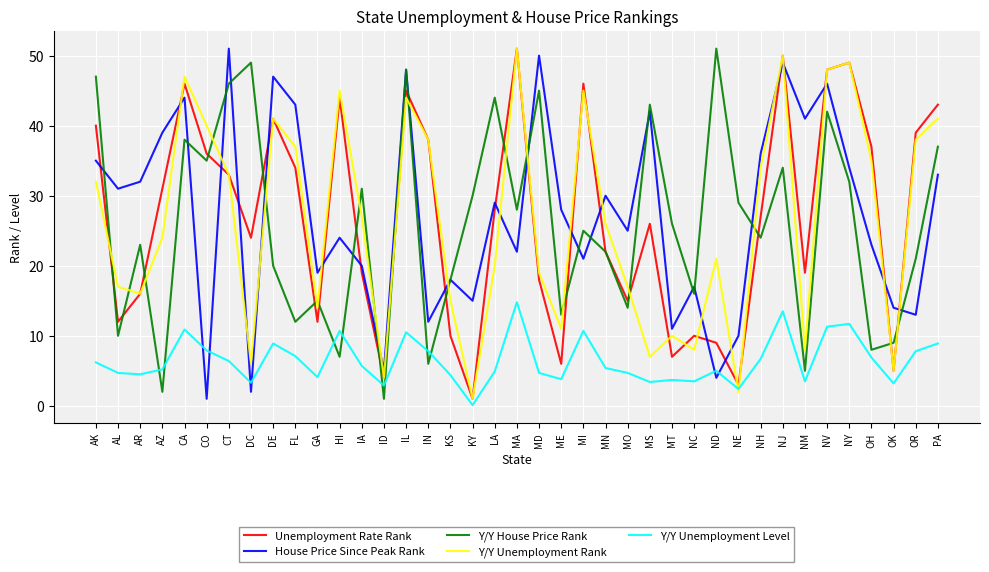

What is the spread (max minus min) of values at GA?

14.9